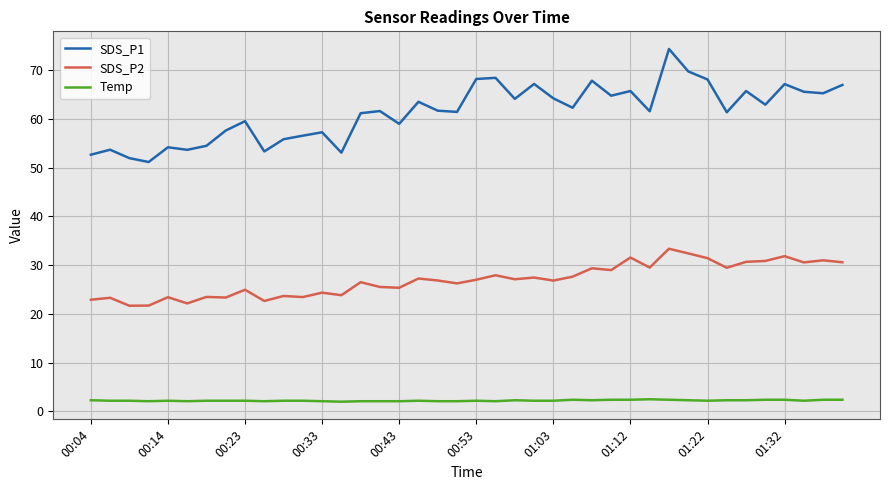

How many lines are shown in the chart?

3